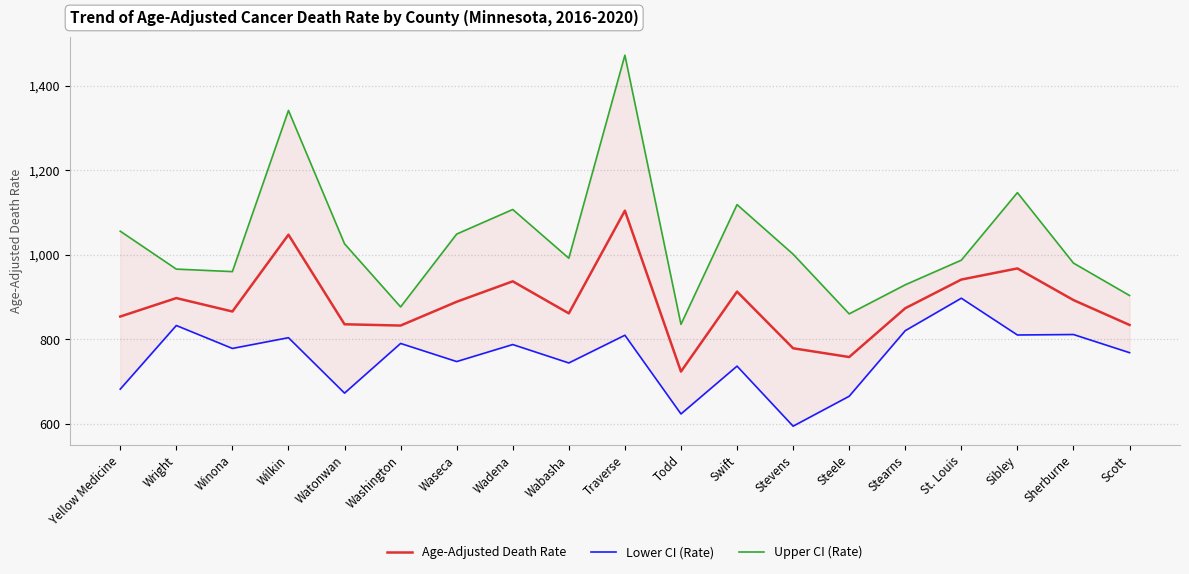

In Lower CI (Rate), how many points are lower than both neighbors (excluding endpoints)?

7